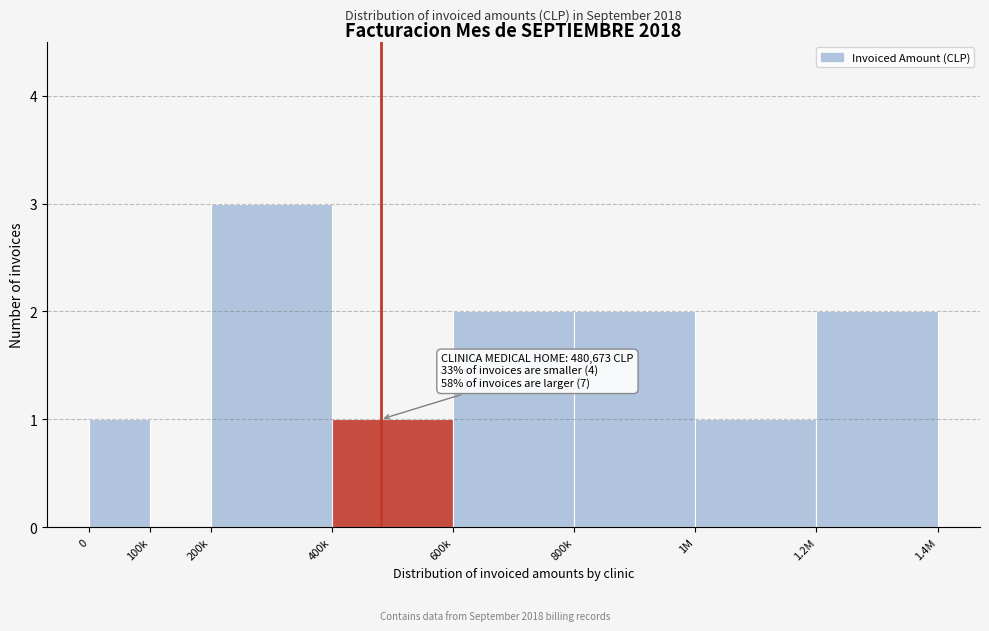

Reading left to right, list all the values displayed in this chart.

0=1	100k=0	200k=3	400k=1	600k=2	800k=2	1M=1	1.2M=2